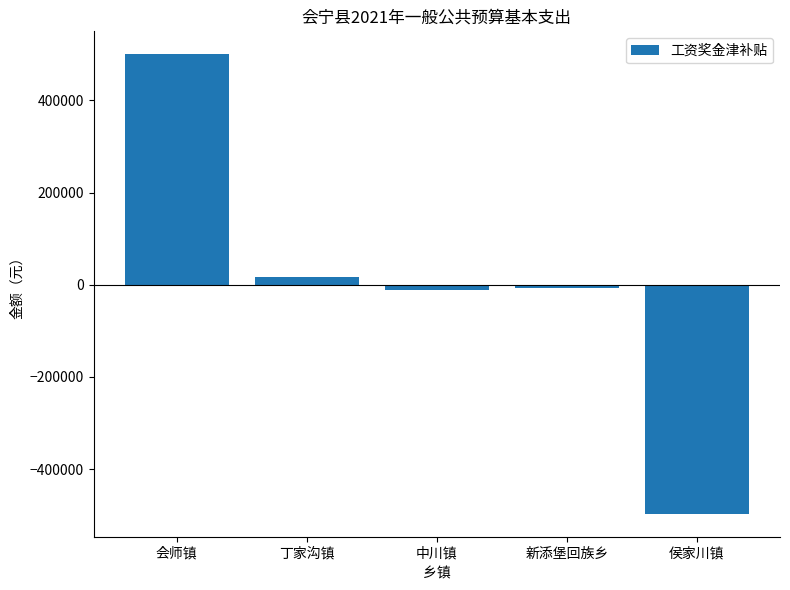

What position from the left is 丁家沟镇?

2